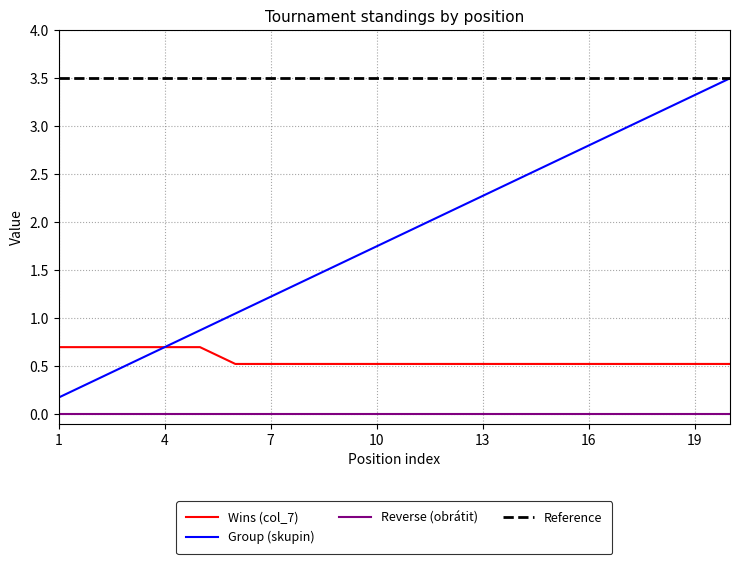

Which series has the largest range (max minus min)?

Group (skupin)